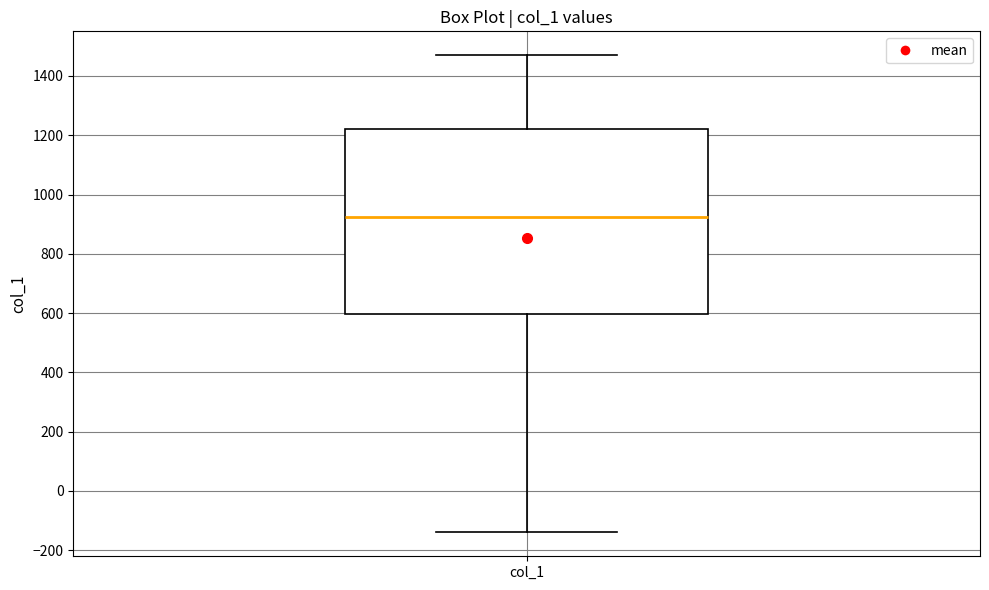

Where does the upper whisker of the box for col_1 end on the y-axis? The values are not printed on the chart, so give them approximately, as read against the axis.

1480